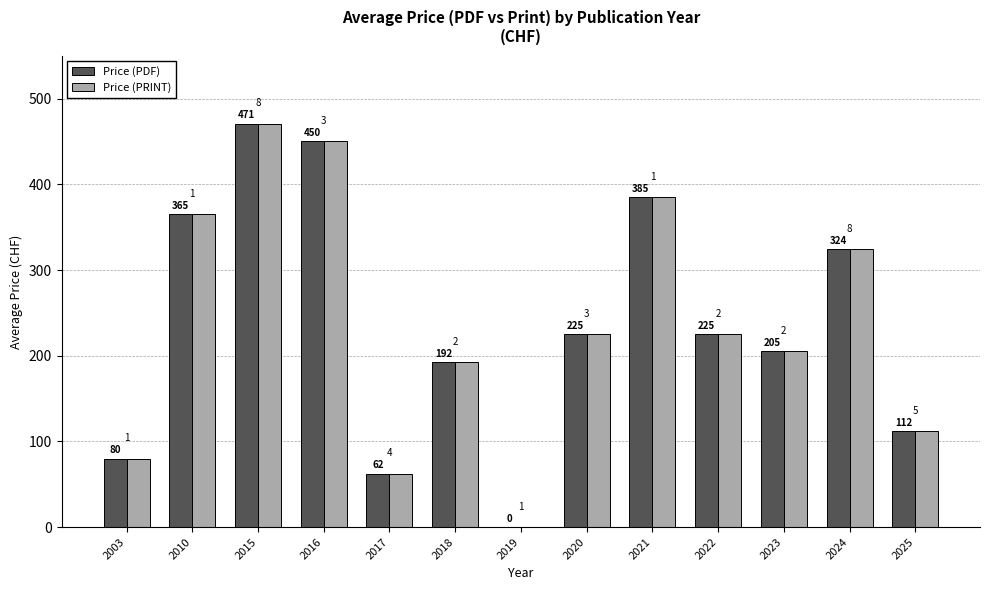

Is it true that Price (PRINT) equals 53.0 at 2022?

False